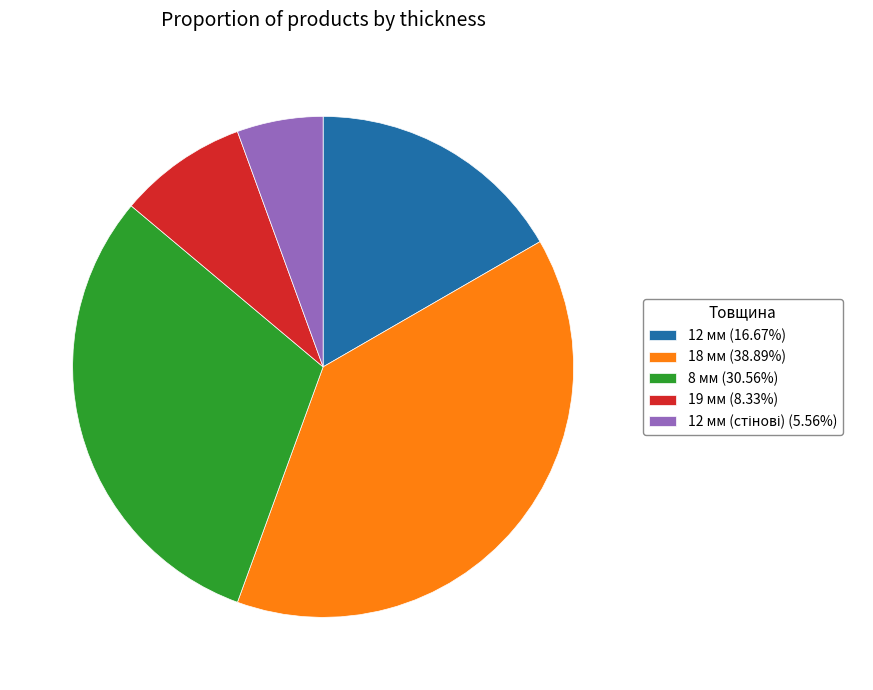

Do 18 мм (38.89%) and 12 мм (16.67%) together represent more than half of the pie?

Yes